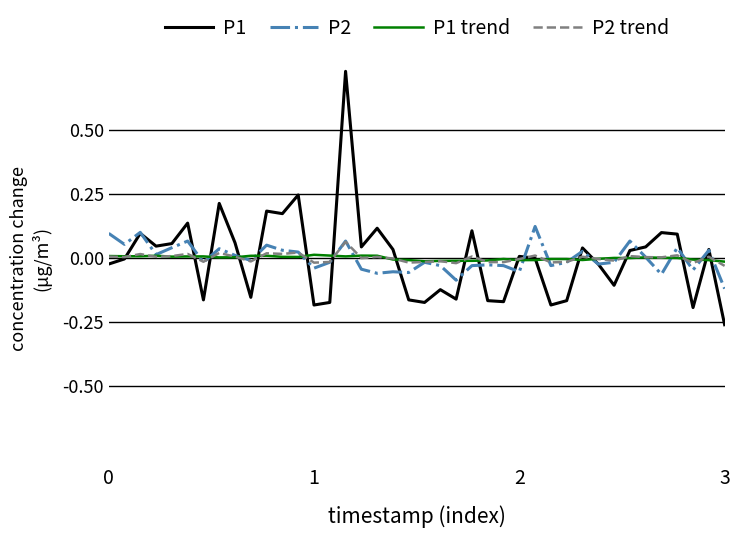

Which series has the widest spread of values?

P1